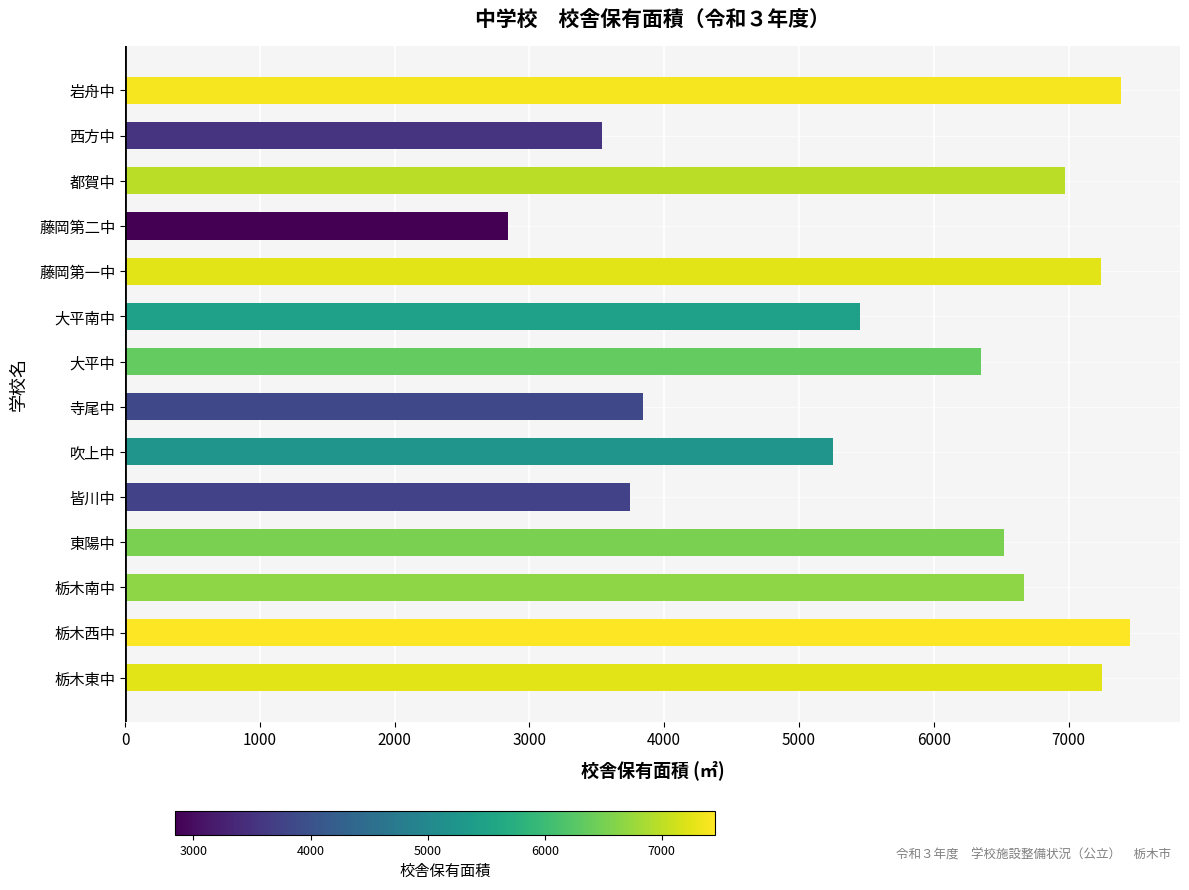

Count the number of data series in this chart.

1